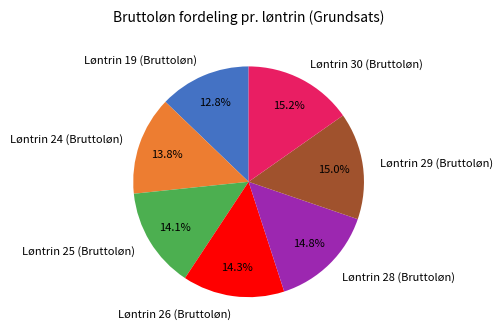

How many segments does this pie chart have?

7